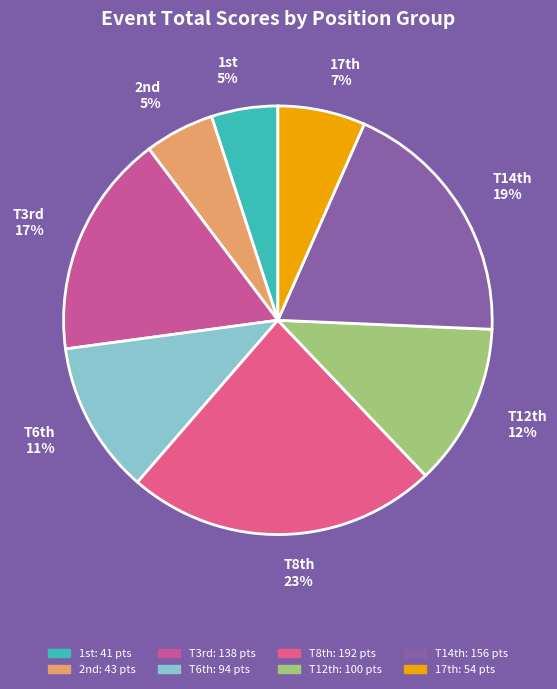

Between T8th 23% and T14th 19%, which is larger?

T8th 23%